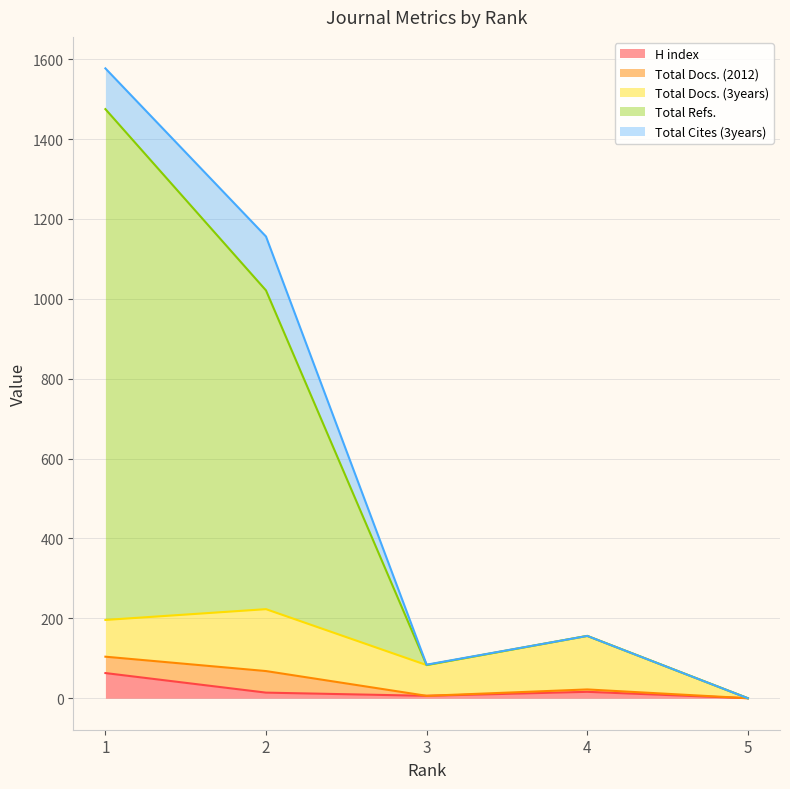

Reading left to right, what are all the values shown in this chart?

H index: 63	14	6	16	0
Total Docs. (2012): 41	54	0	6	0
Total Docs. (3years): 92	155	77	134	0
Total Refs.: 1279	798	0	0	0
Total Cites (3years): 102	135	1	0	0